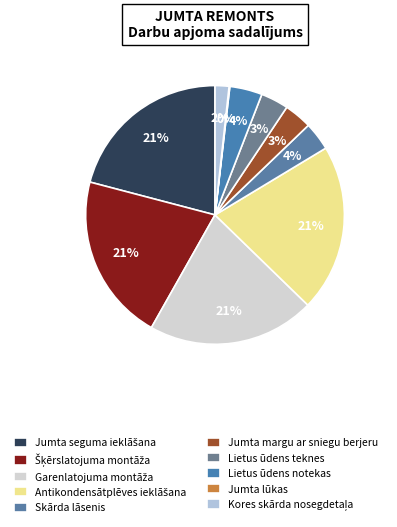

Is Garenlatojuma montāža the majority of the pie?

No